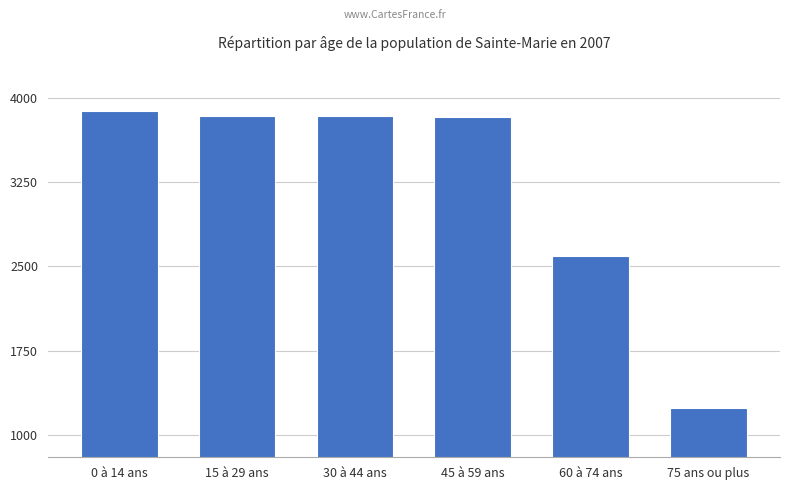

The value at 30 à 44 ans is 3837. True or false?

True